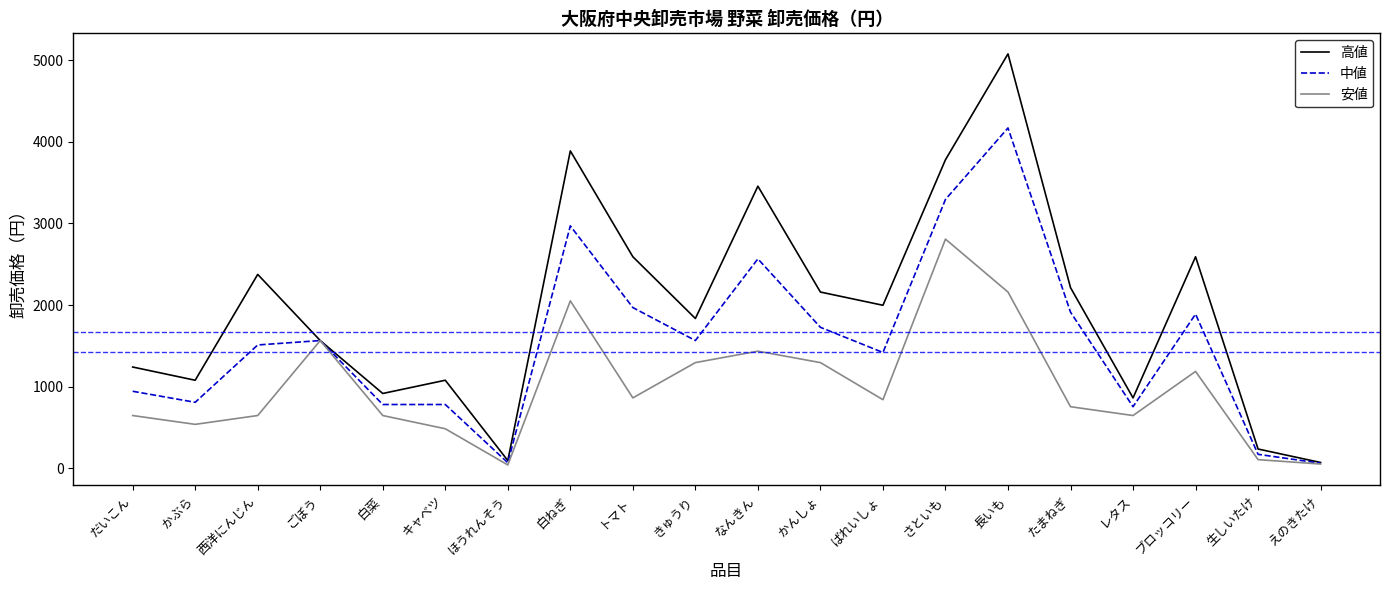

What is the maximum value for 安値?

2808